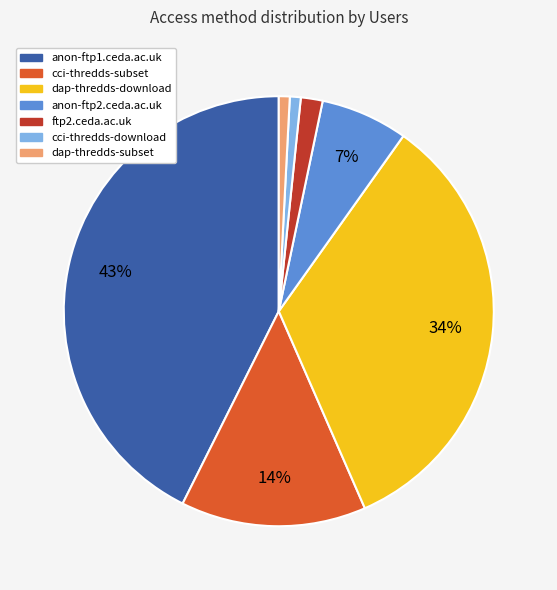

Do anon-ftp1.ceda.ac.uk and cci-thredds-download together represent more than half of the pie?

No